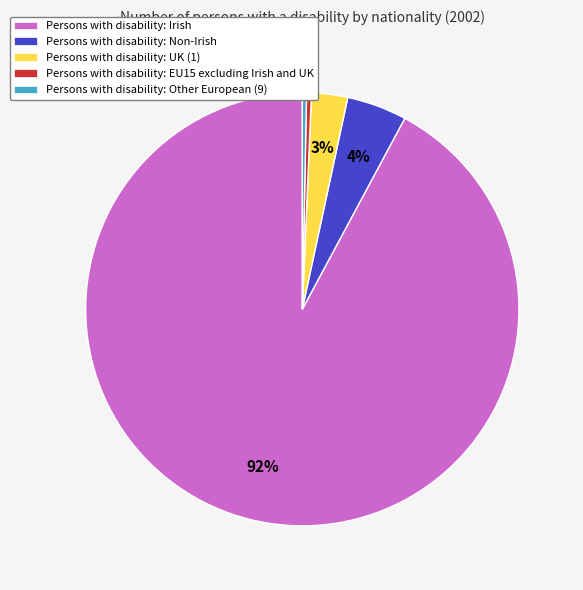

Is the sum of Persons with disability: Irish and Persons with disability: EU15 excluding Irish and UK greater than half?

Yes